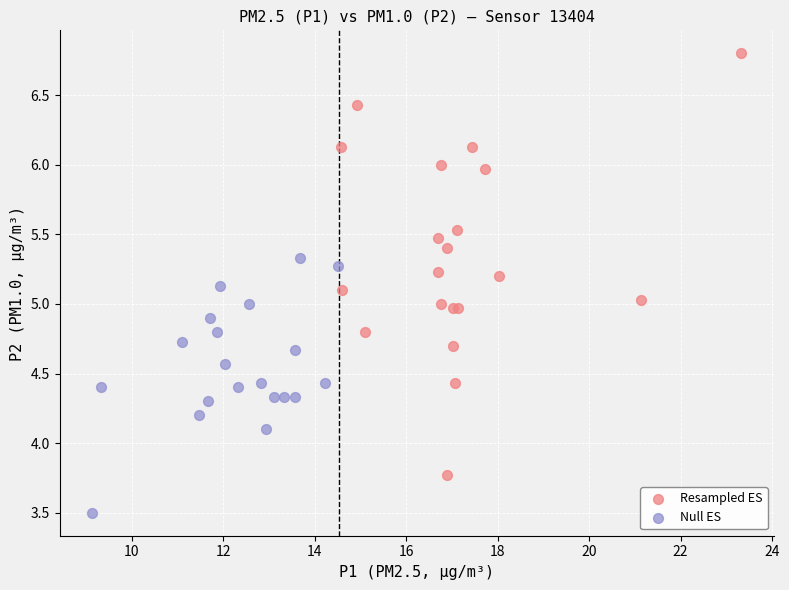

What are all the series names shown in the legend?

Resampled ES, Null ES